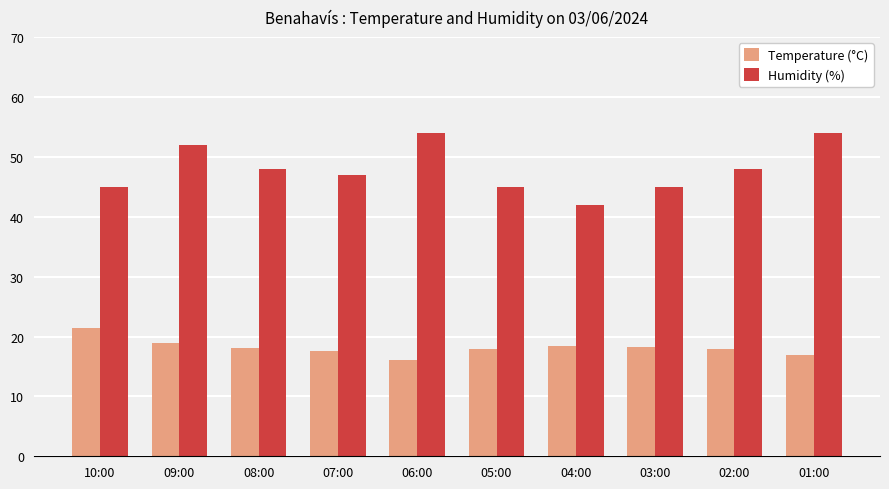

What is the highest value of the Humidity (%) series?

54.0